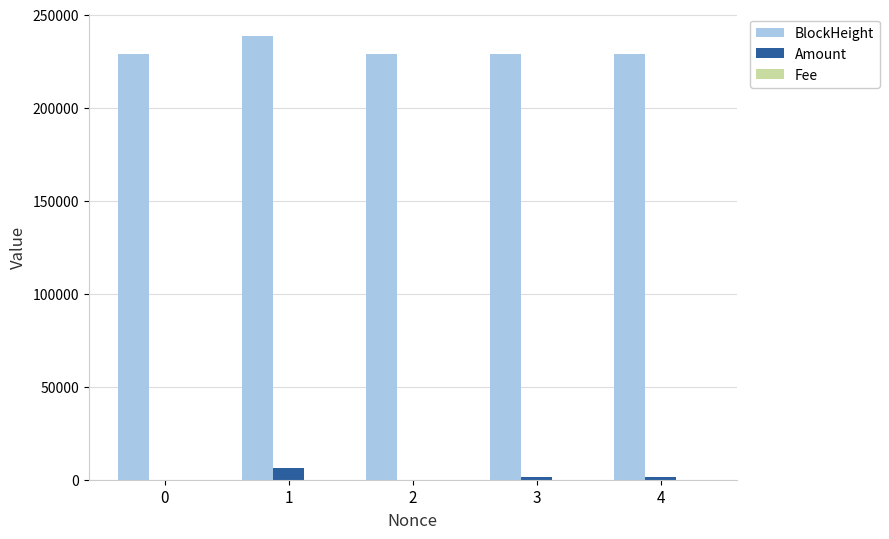

The value of BlockHeight at 3 is 228914.0. True or false?

True